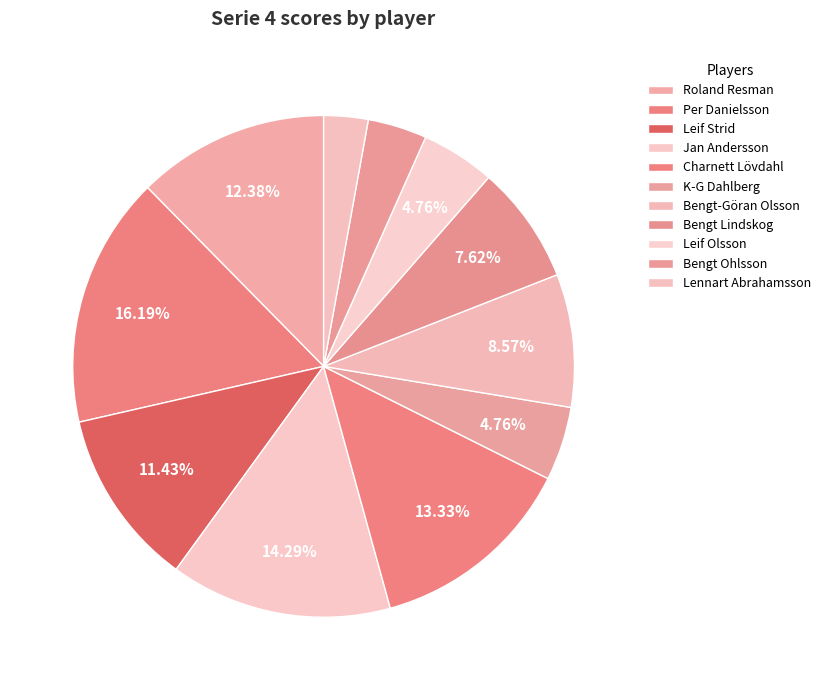

Is it true that Lennart Abrahamsson is 3% of the pie?

True